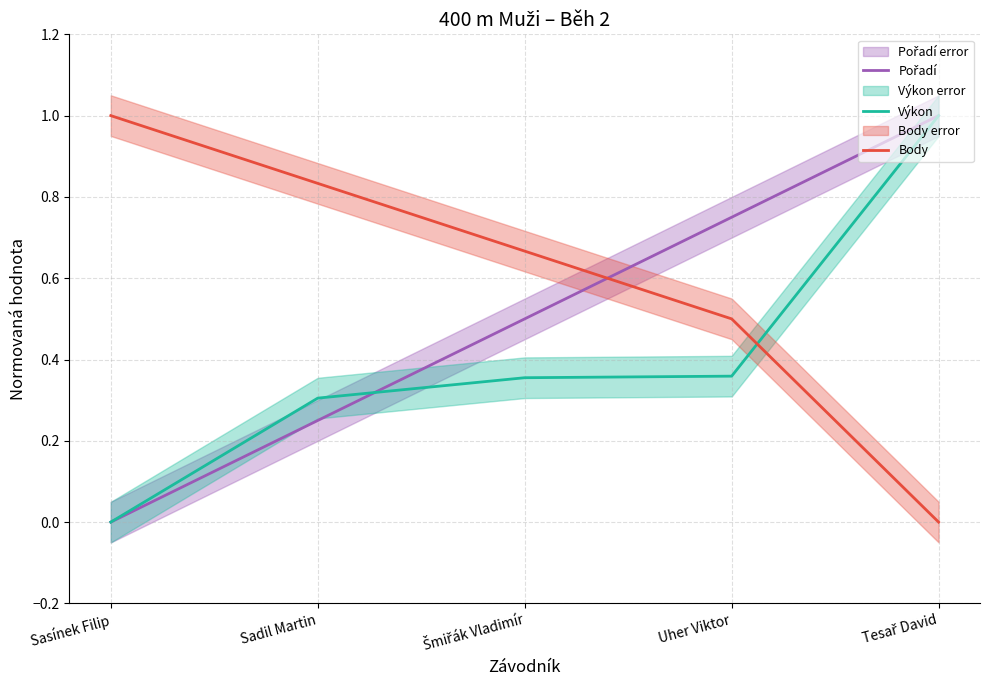

At which category is the sum across all series the highest?

Tesař David